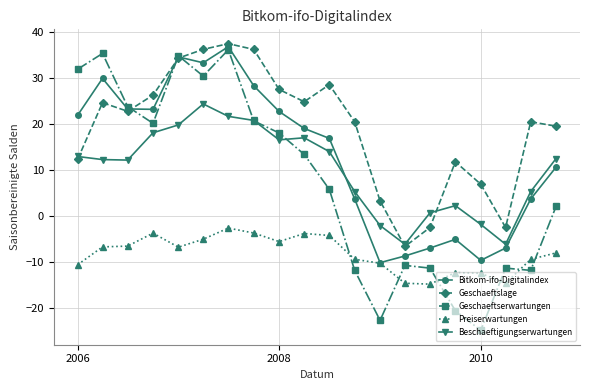

How many values in the Geschaeftslage series are below 22?

10